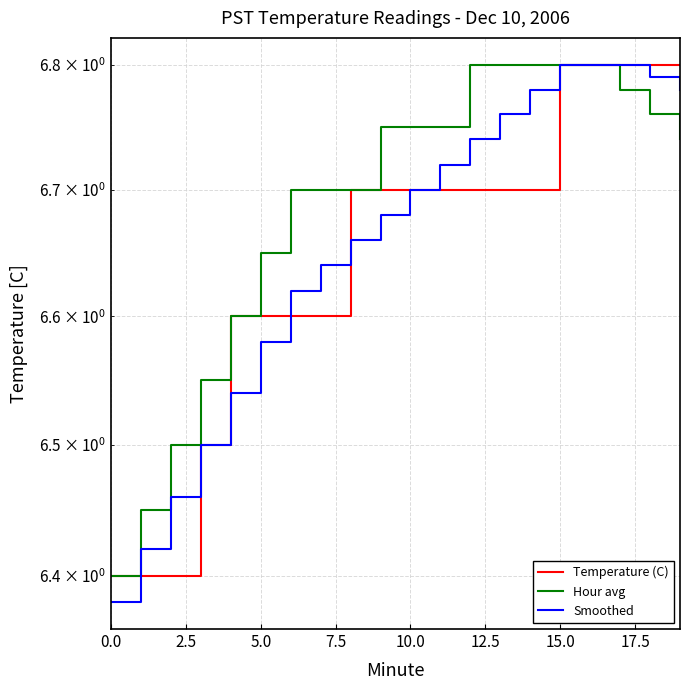

What is the total value across all series at 2.5?

19.3